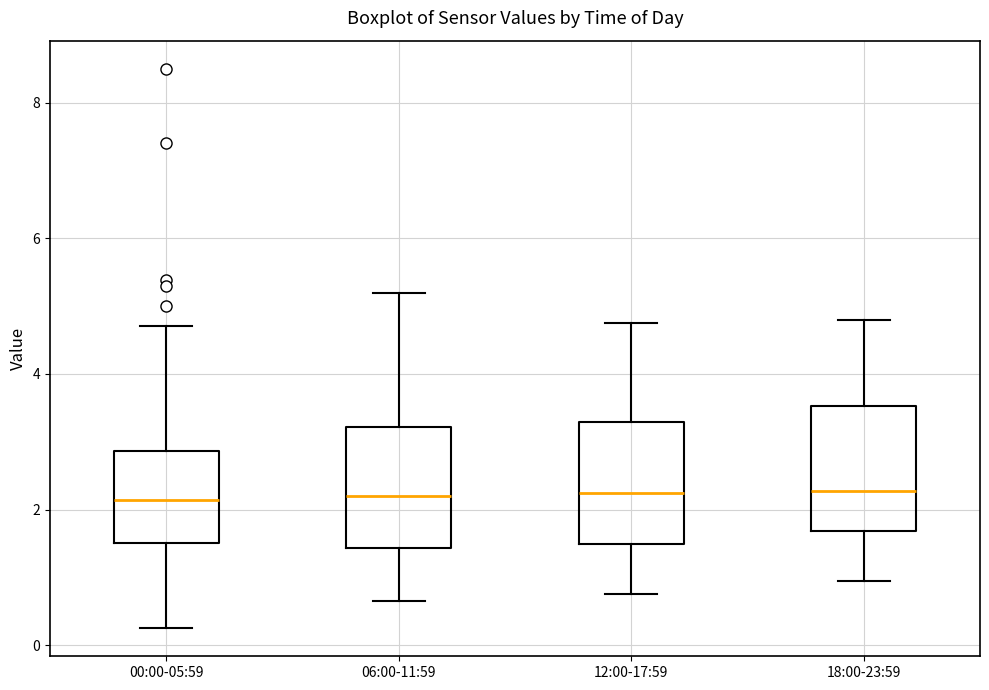

Reading left to right, transcribe this box plot: for each box, give where its median line is, the range the box spans, and where its two whiskers end, as read against the y-axis. The values are not printed on the chart, so give them approximately, as read against the axis.

00:00-05:59: median 2.2, box 1.6 to 2.8, whiskers 0.2 to 4.8
06:00-11:59: median 2.2, box 1.4 to 3.2, whiskers 0.6 to 5.2
12:00-17:59: median 2.2, box 1.6 to 3.2, whiskers 0.8 to 4.8
18:00-23:59: median 2.2, box 1.6 to 3.6, whiskers 1.0 to 4.8